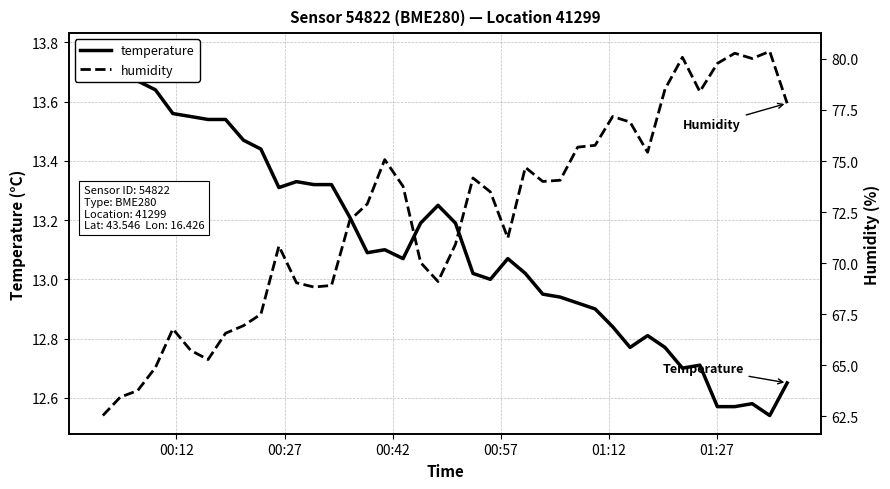

What is the difference between the maximum and minimum values in the humidity series?

17.8